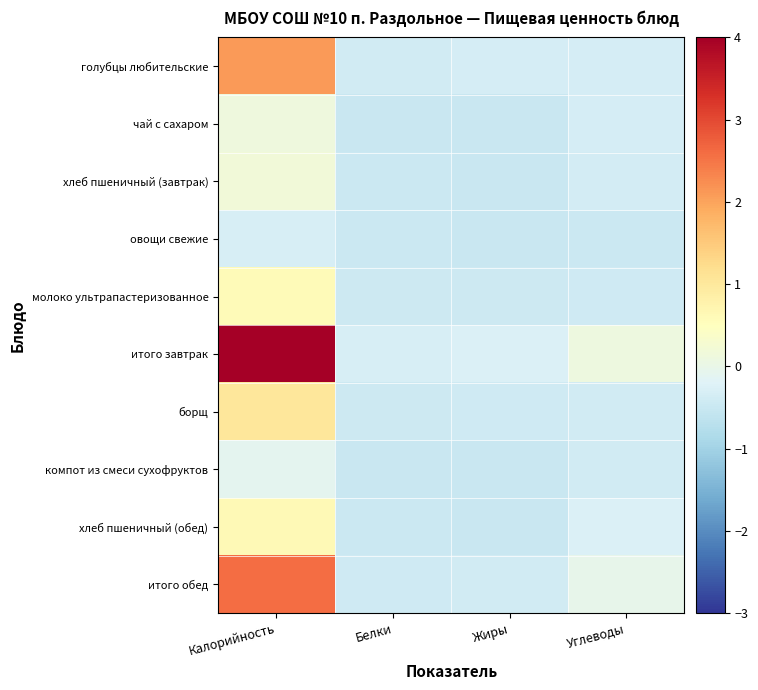

Reading right to left, transcribe all the data shown in this chart.

голубцы любительские: Углеводы=-0.3	Жиры=-0.3	Белки=-0.4	Калорийность=2.1
чай с сахаром: Углеводы=-0.3	Жиры=-0.5	Белки=-0.5	Калорийность=0.1
хлеб пшеничный (завтрак): Углеводы=-0.4	Жиры=-0.5	Белки=-0.5	Калорийность=0.2
овощи свежие: Углеводы=-0.5	Жиры=-0.5	Белки=-0.5	Калорийность=-0.3
молоко ультрапастеризованное: Углеводы=-0.4	Жиры=-0.4	Белки=-0.4	Калорийность=0.6
итого завтрак: Углеводы=0.1	Жиры=-0.3	Белки=-0.3	Калорийность=4.0
борщ: Углеводы=-0.4	Жиры=-0.4	Белки=-0.4	Калорийность=1.0
компот из смеси сухофруктов: Углеводы=-0.4	Жиры=-0.5	Белки=-0.5	Калорийность=-0.1
хлеб пшеничный (обед): Углеводы=-0.3	Жиры=-0.5	Белки=-0.5	Калорийность=0.6
итого обед: Углеводы=-0.0	Жиры=-0.4	Белки=-0.4	Калорийность=2.6